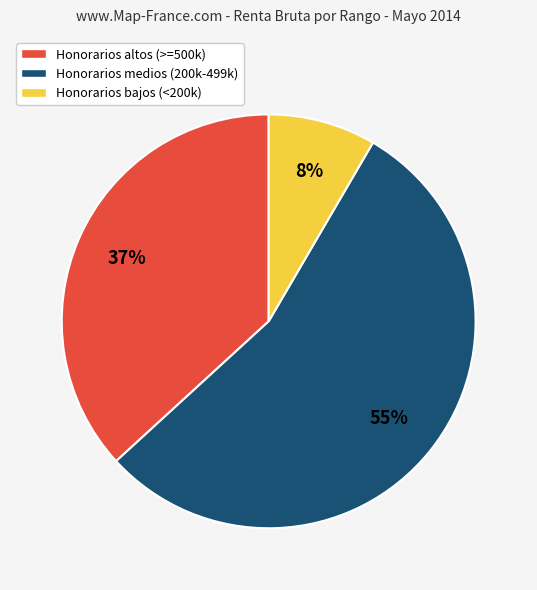

How many slices are in this pie chart?

3